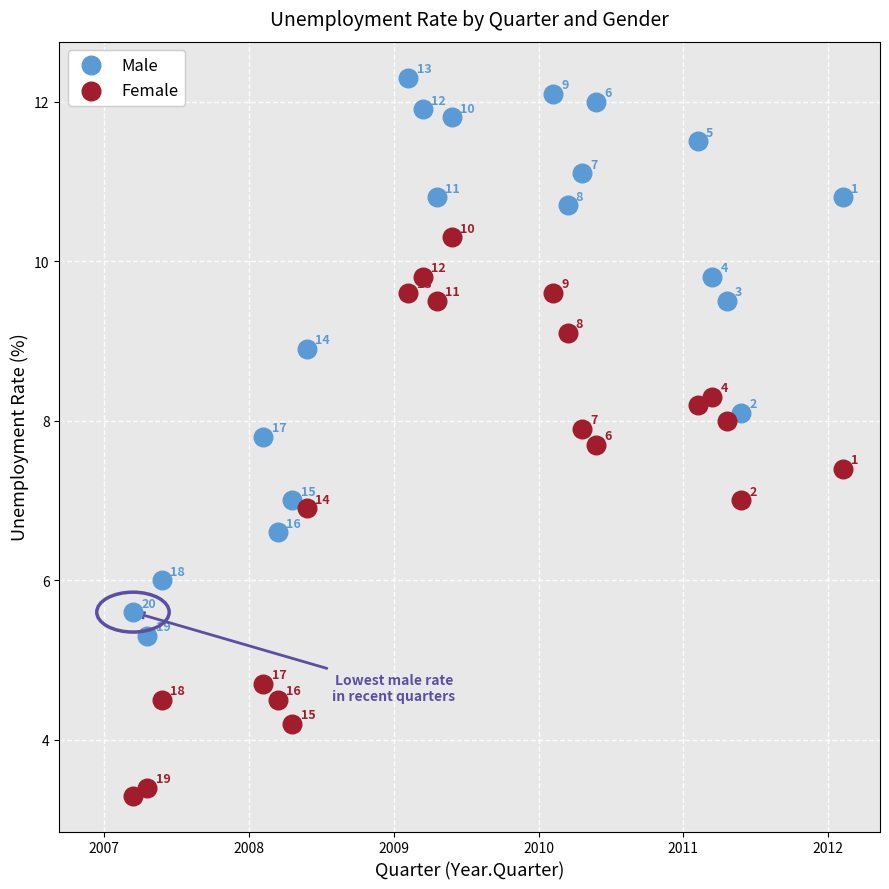

Which series contains the highest Y value?

Male